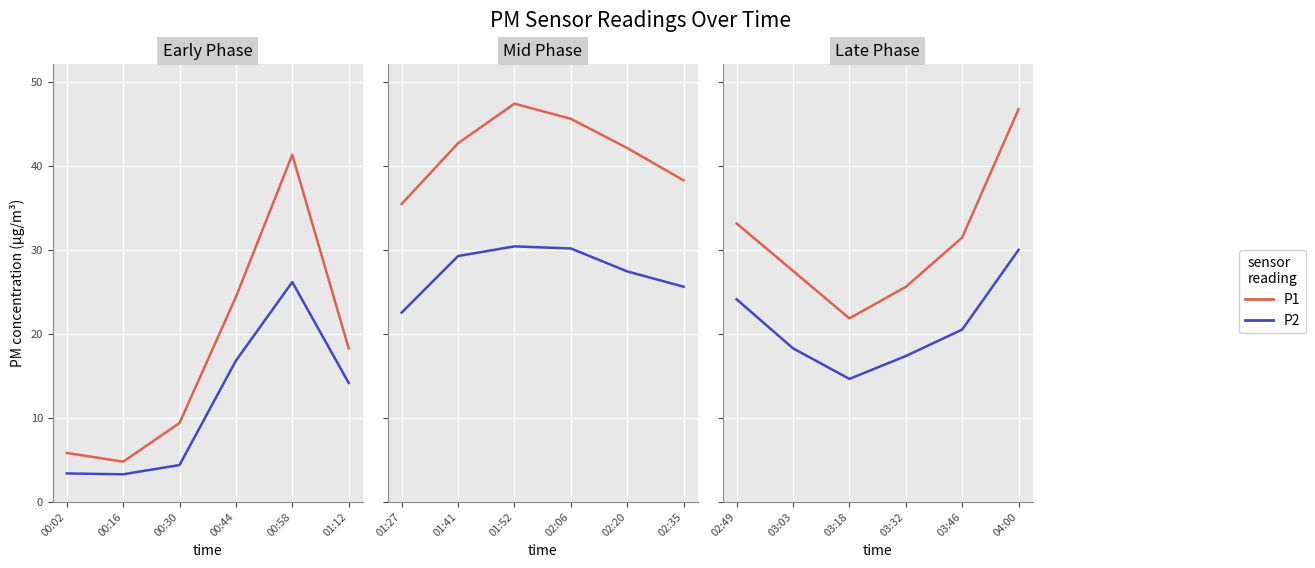

Which series has the largest total across all categories?

P1